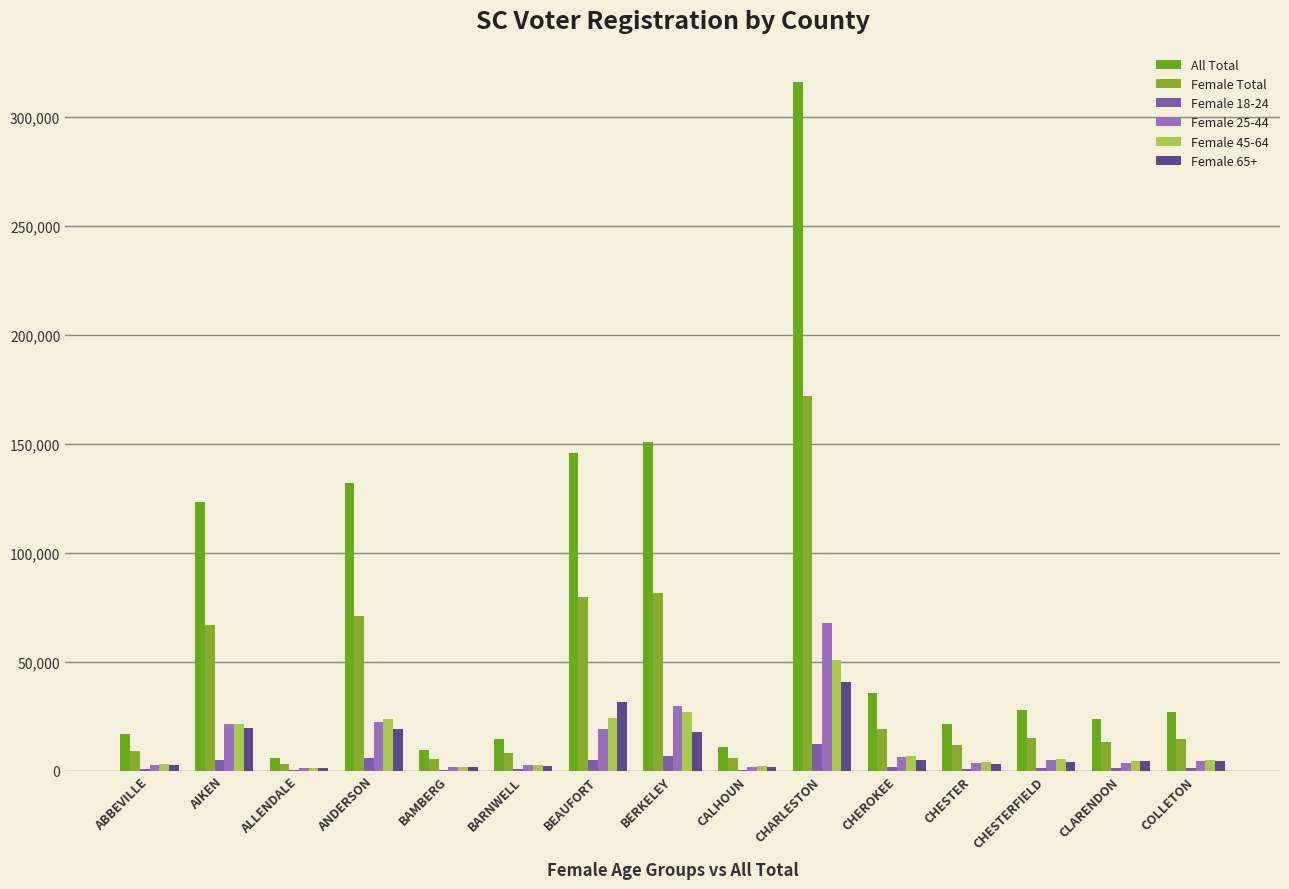

What are all the series names shown in the legend?

All Total, Female Total, Female 18-24, Female 25-44, Female 45-64, Female 65+